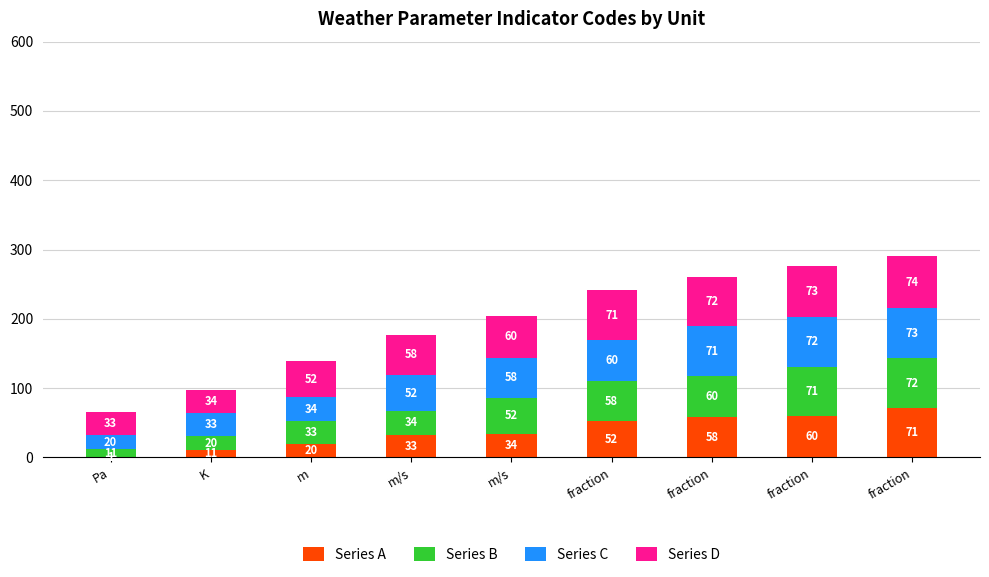

What is the approximate value of Series D at Pa?

33